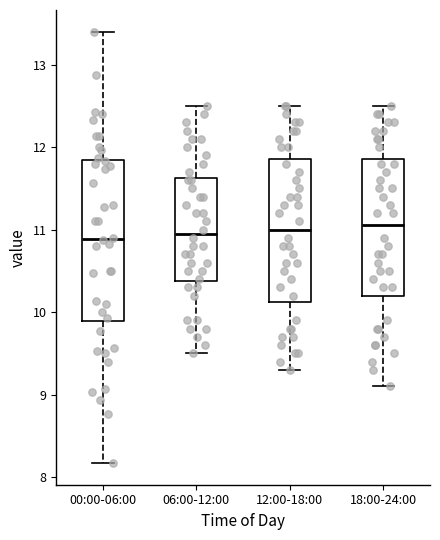

Which box is the tallest, from its lower edge to its upper edge?

00:00-06:00